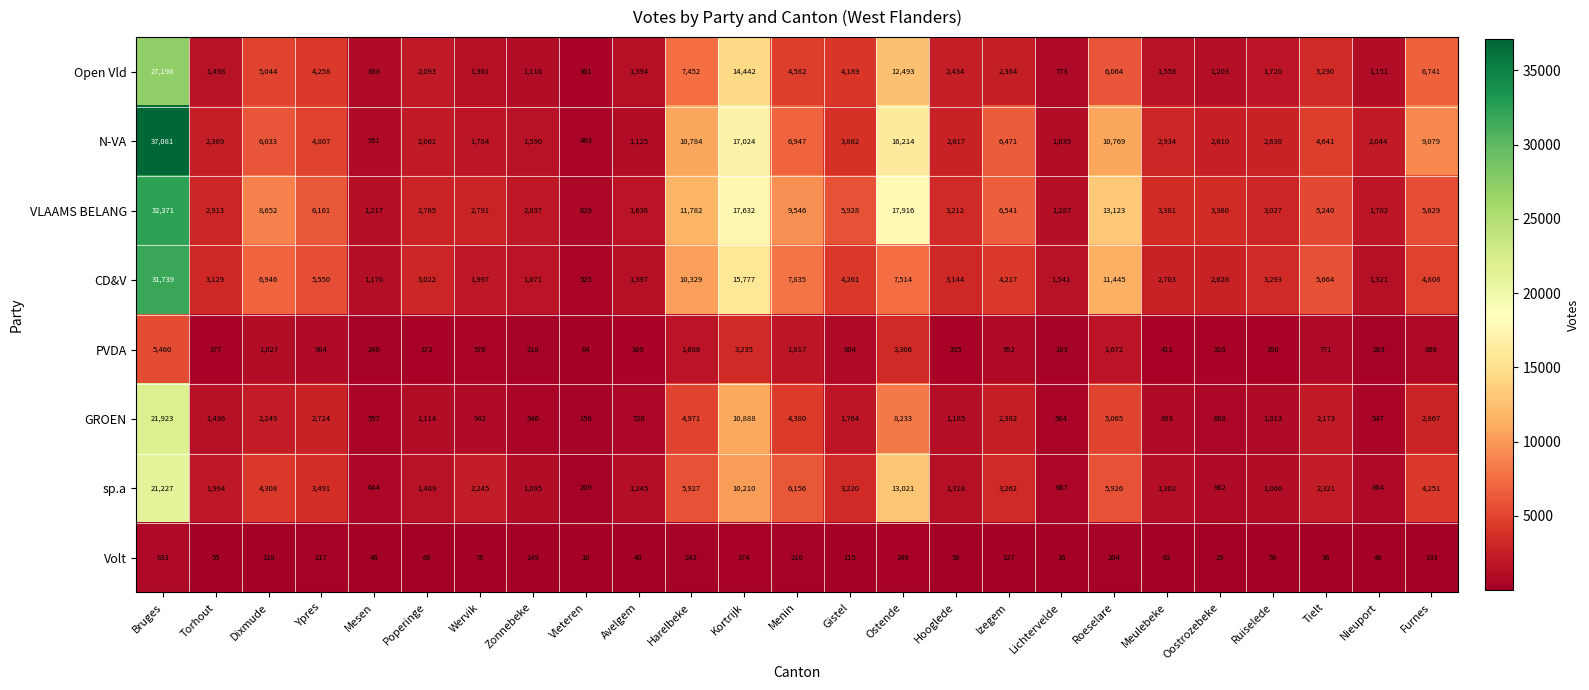

At which category is the sum across all series the highest?

Bruges